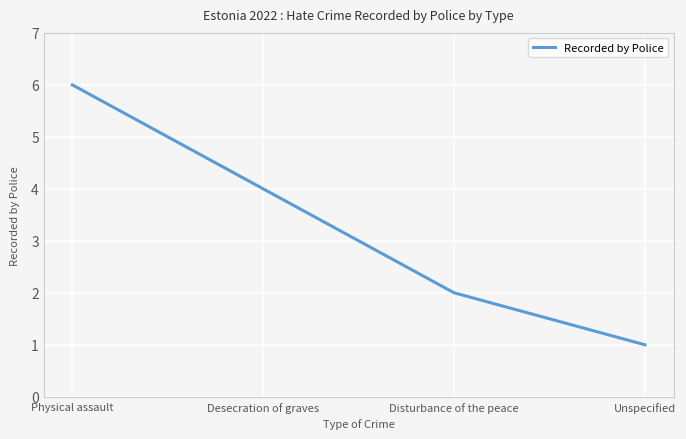

What is the average value?

3